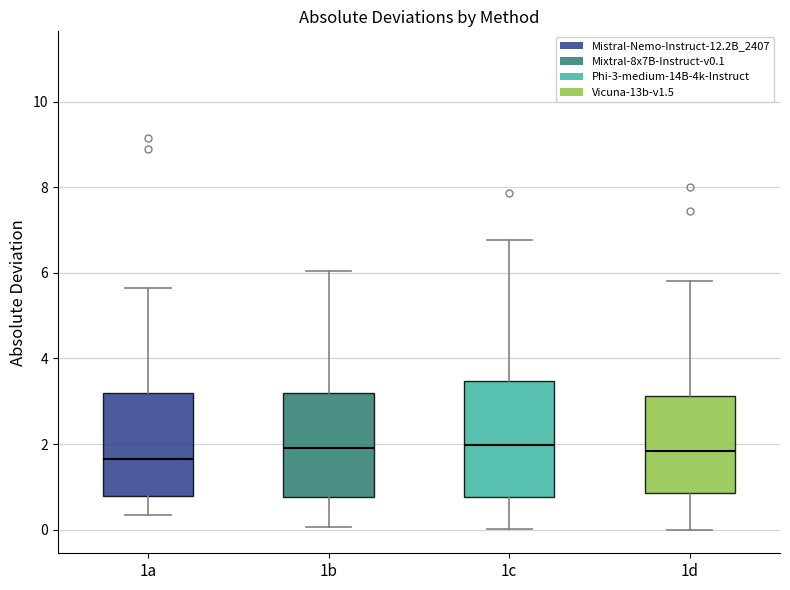

Reading left to right, read every box against the y-axis: the position of its median line, the range the box covers, and the ends of its whiskers. The values are not printed on the chart, so give them approximately, as read against the axis.

1a: median 1.6, box 0.8 to 3.2, whiskers 0.4 to 5.6
1b: median 2.0, box 0.8 to 3.2, whiskers 0.0 to 6.0
1c: median 2.0, box 0.8 to 3.4, whiskers 0.0 to 6.8
1d: median 1.8, box 0.8 to 3.2, whiskers 0.0 to 5.8